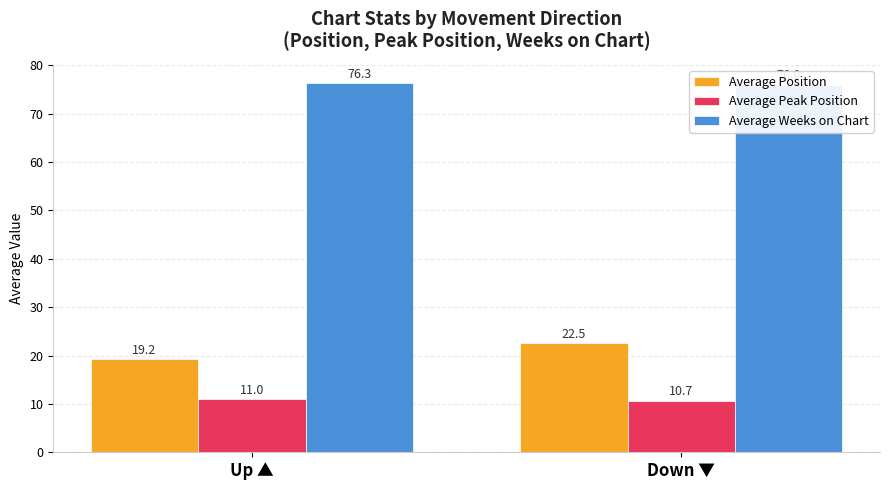

List the series in order of their peak value, highest first.

Average Weeks on Chart, Average Position, Average Peak Position